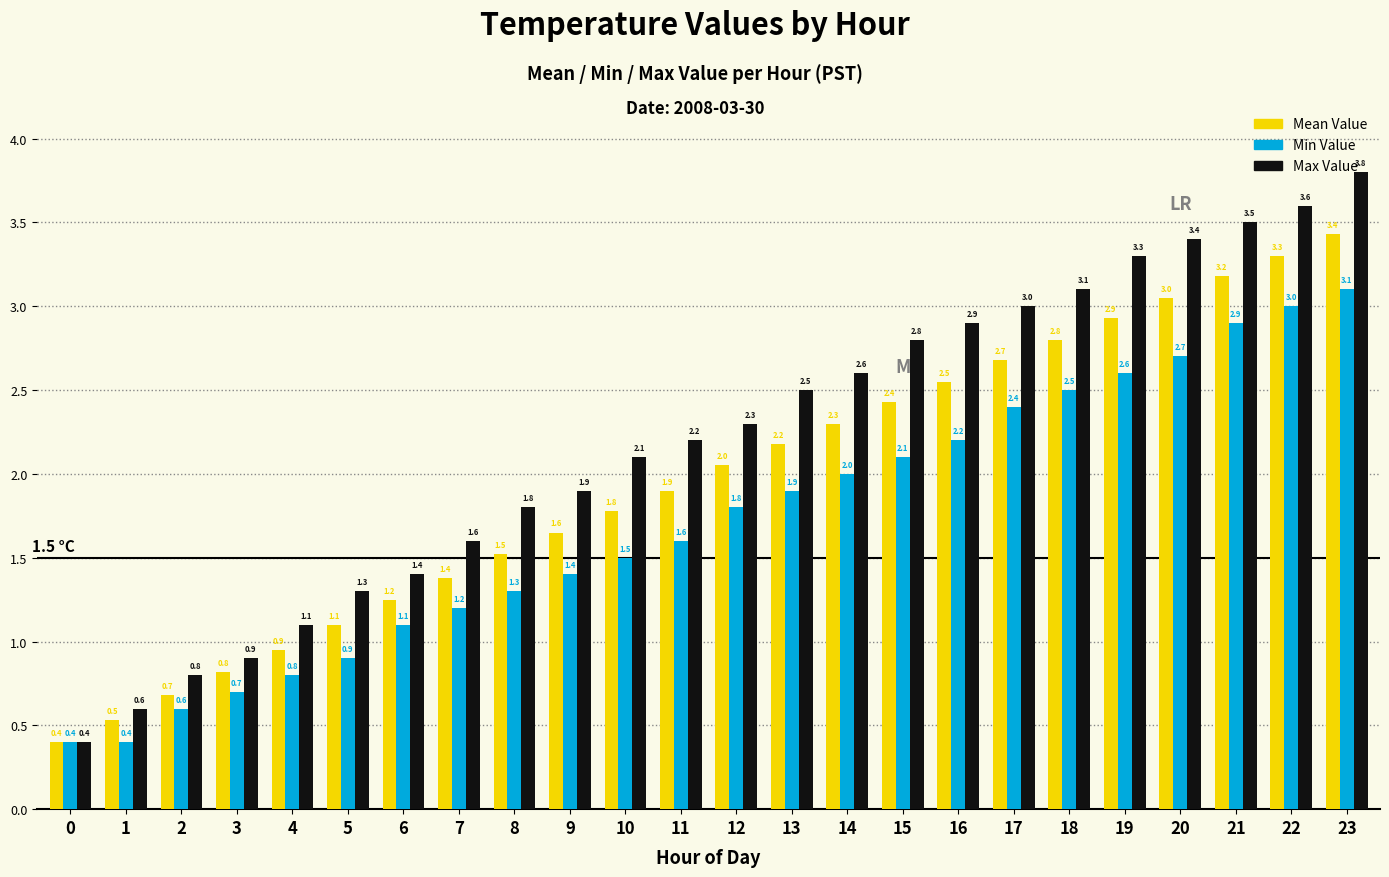

What is the spread (max minus min) of values at 5?

0.4